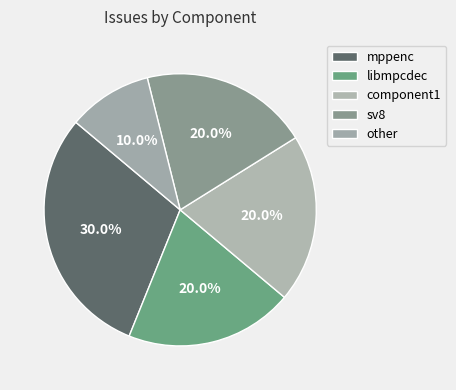

The mppenc slice represents 15% of the pie. True or false?

False